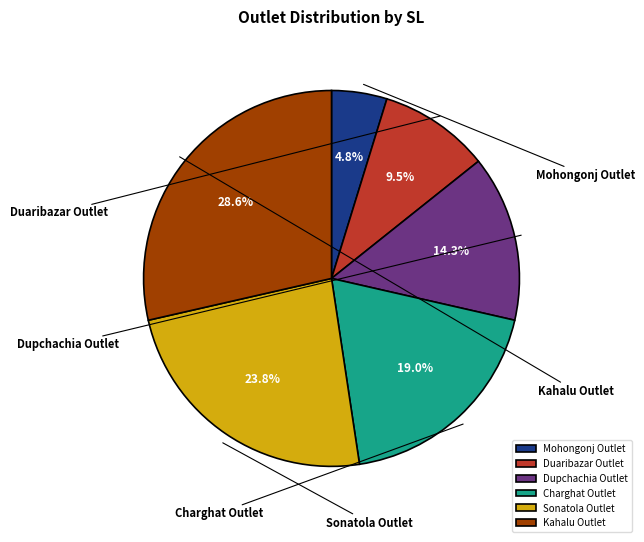

What percentage do Kahalu Outlet and Mohongonj Outlet together represent?

33.3%